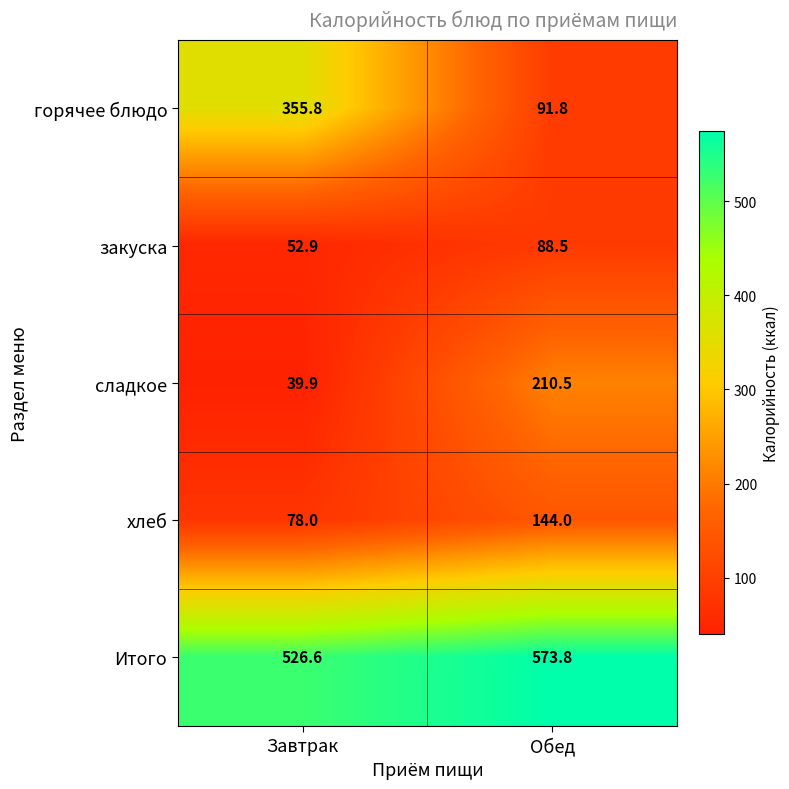

What is the average value of the горячее блюдо series?

223.8